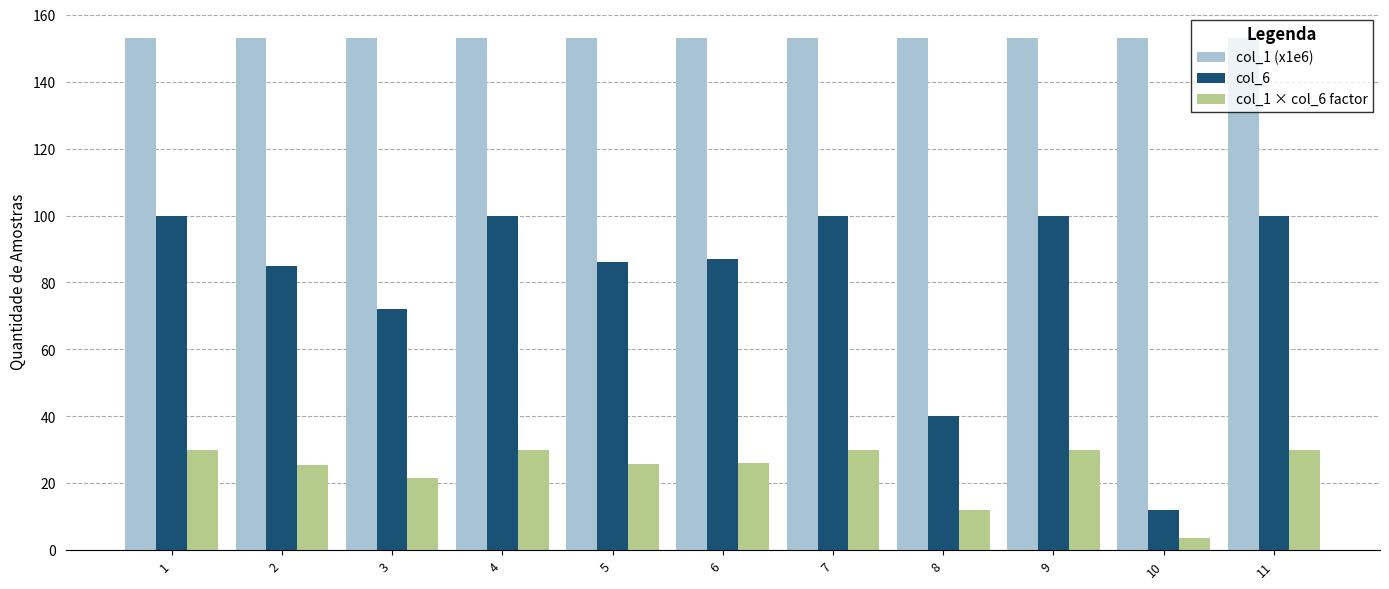

At which label is col_1 × col_6 factor closest to 16?

8